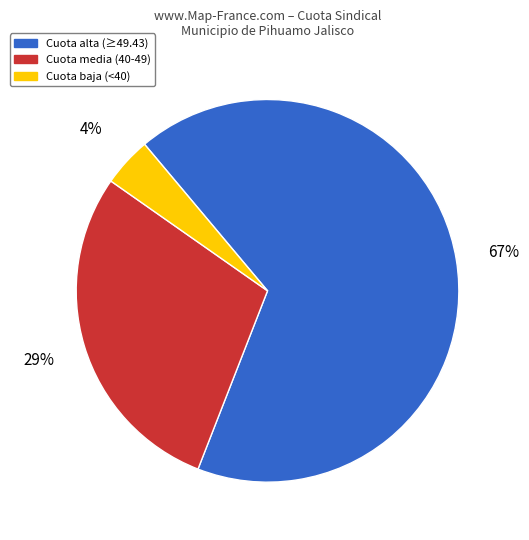

Is there any slice that represents more than half of the pie?

Yes